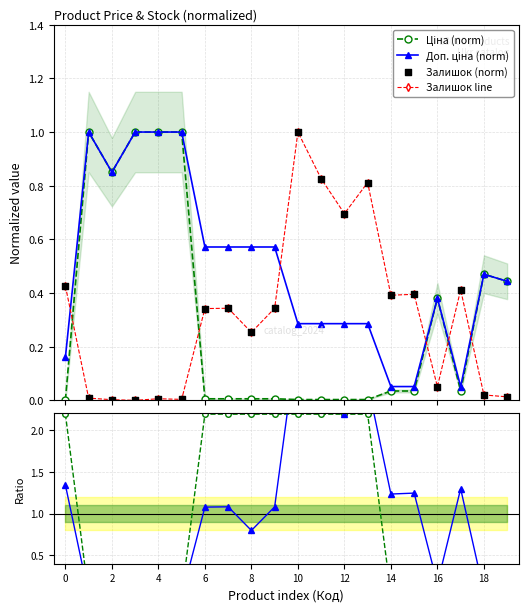

True or false: Залишок line has more than 0 interior local peaks.

True